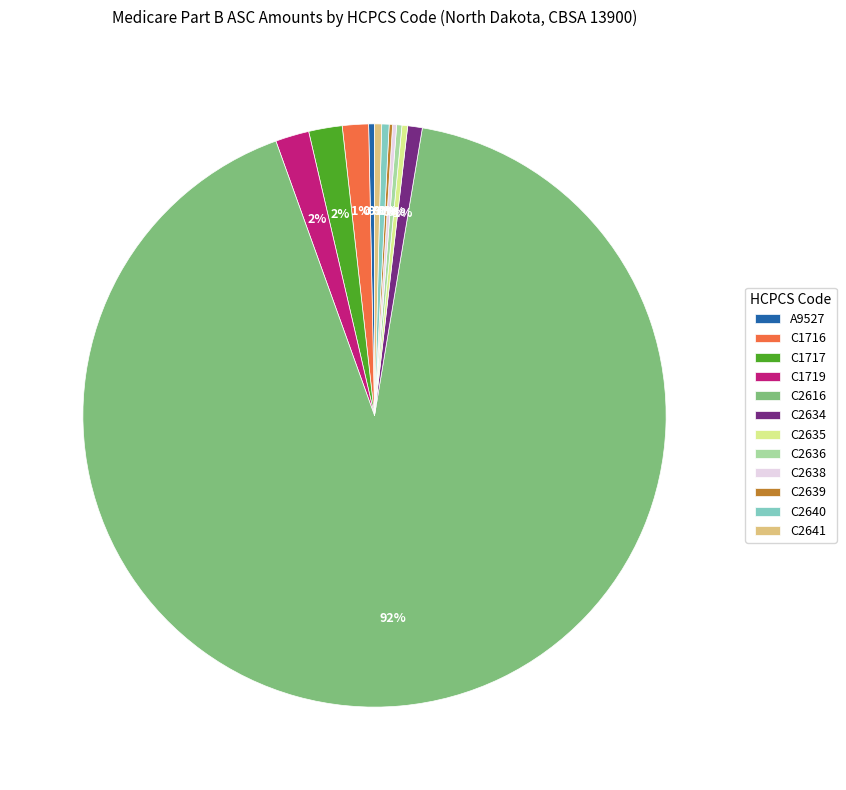

Is the sum of C2641 and C1717 greater than half?

No